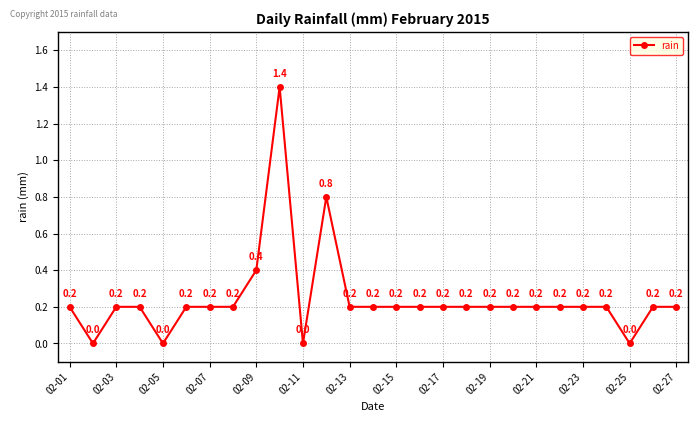

What is the value of the 24th point from the left?

0.2